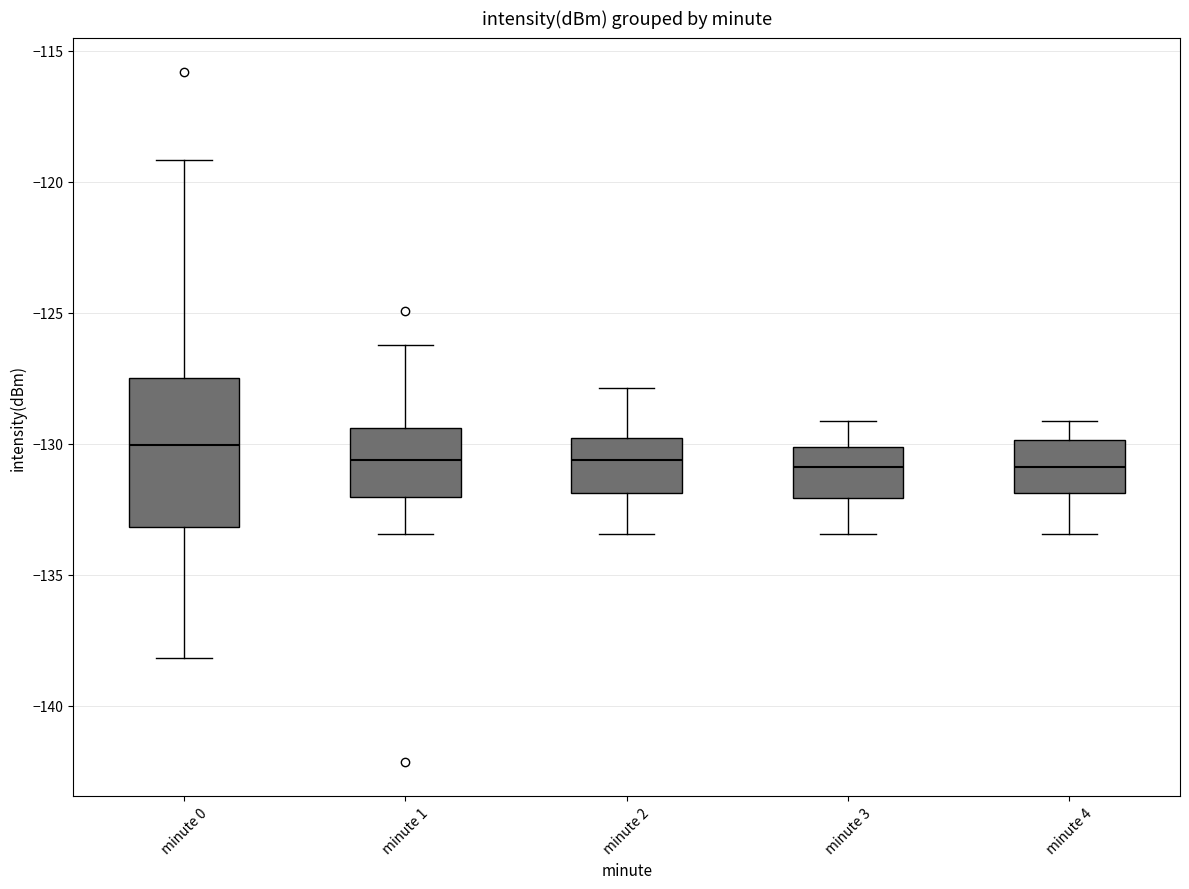

Reading left to right, transcribe this box plot: for each box, give where its median line is, the range the box spans, and where its two whiskers end, as read against the y-axis. The values are not printed on the chart, so give them approximately, as read against the axis.

minute 0: median -130.0, box -133.0 to -127.5, whiskers -138.0 to -119.0
minute 1: median -130.5, box -132.0 to -129.5, whiskers -133.5 to -126.0
minute 2: median -130.5, box -132.0 to -130.0, whiskers -133.5 to -128.0
minute 3: median -131.0, box -132.0 to -130.0, whiskers -133.5 to -129.0
minute 4: median -131.0, box -132.0 to -130.0, whiskers -133.5 to -129.0